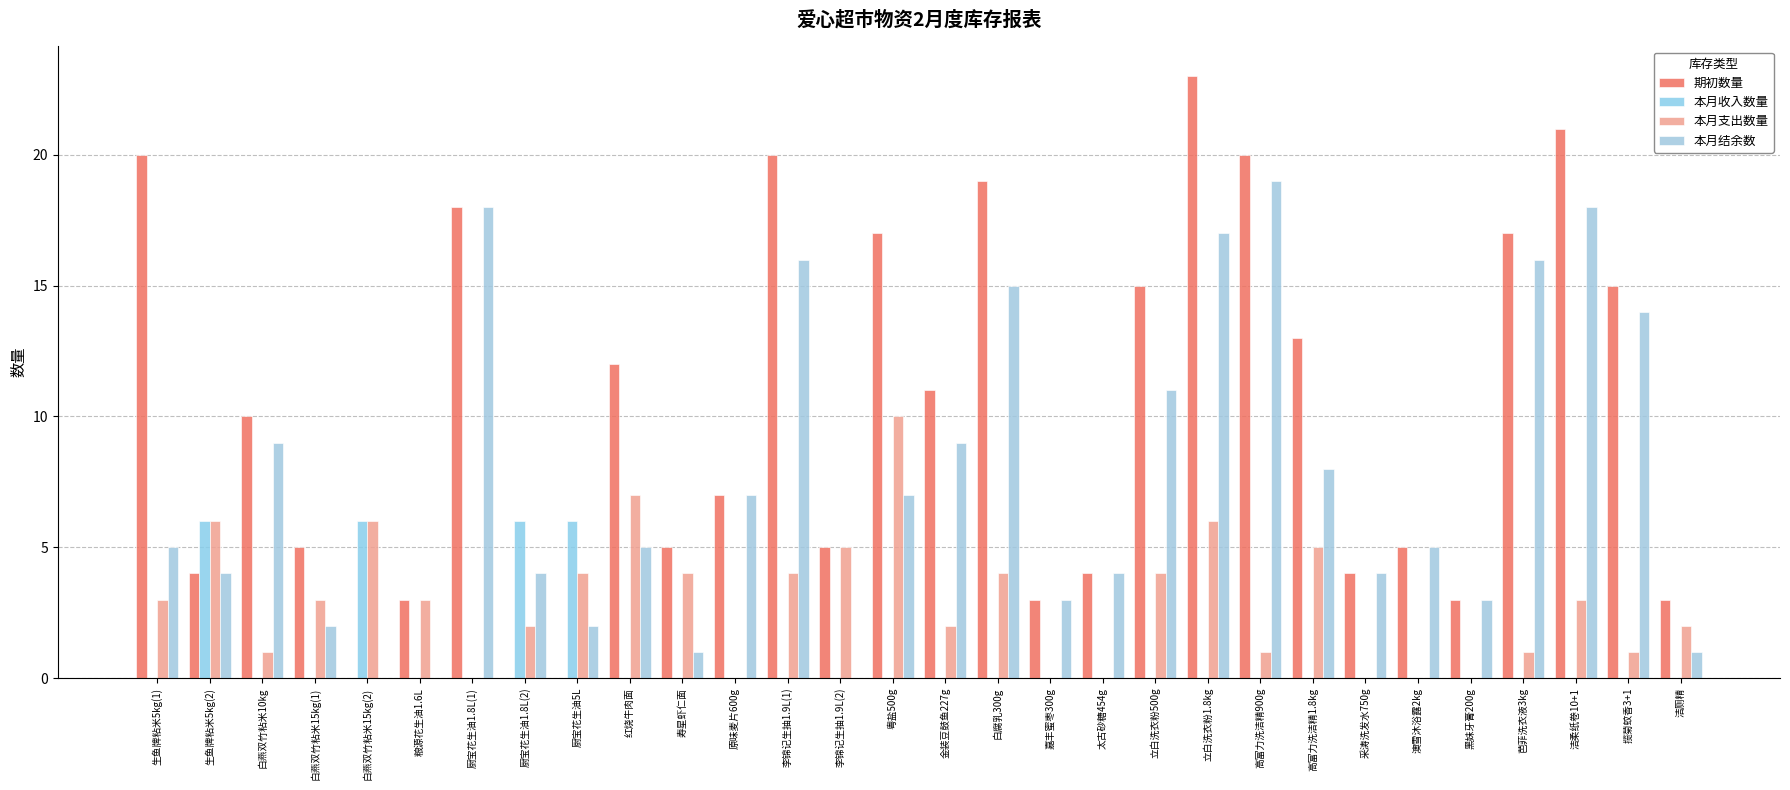

How many categories are shown in the chart?

30